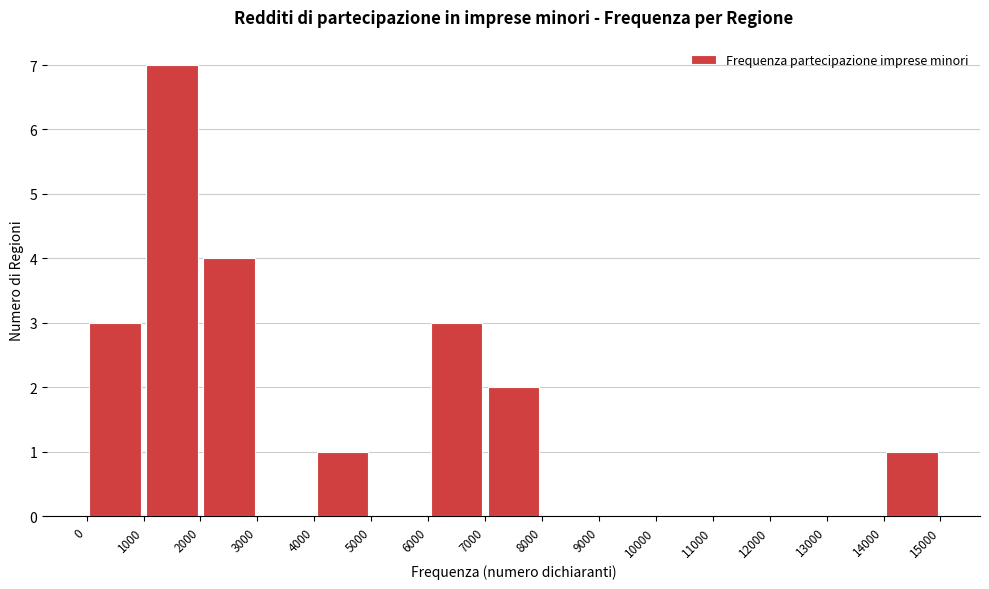

How tall is the bar that spans 7000 to 8000 on the x-axis? The values are not printed on the chart, so give them approximately, as read against the axis.

2